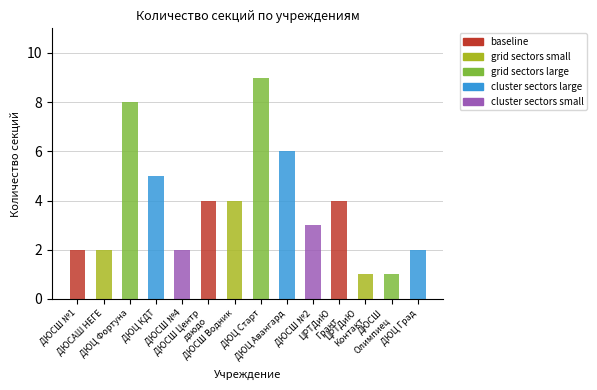

What value does the data have at МАУ ДО ДЮСШ №2?

3